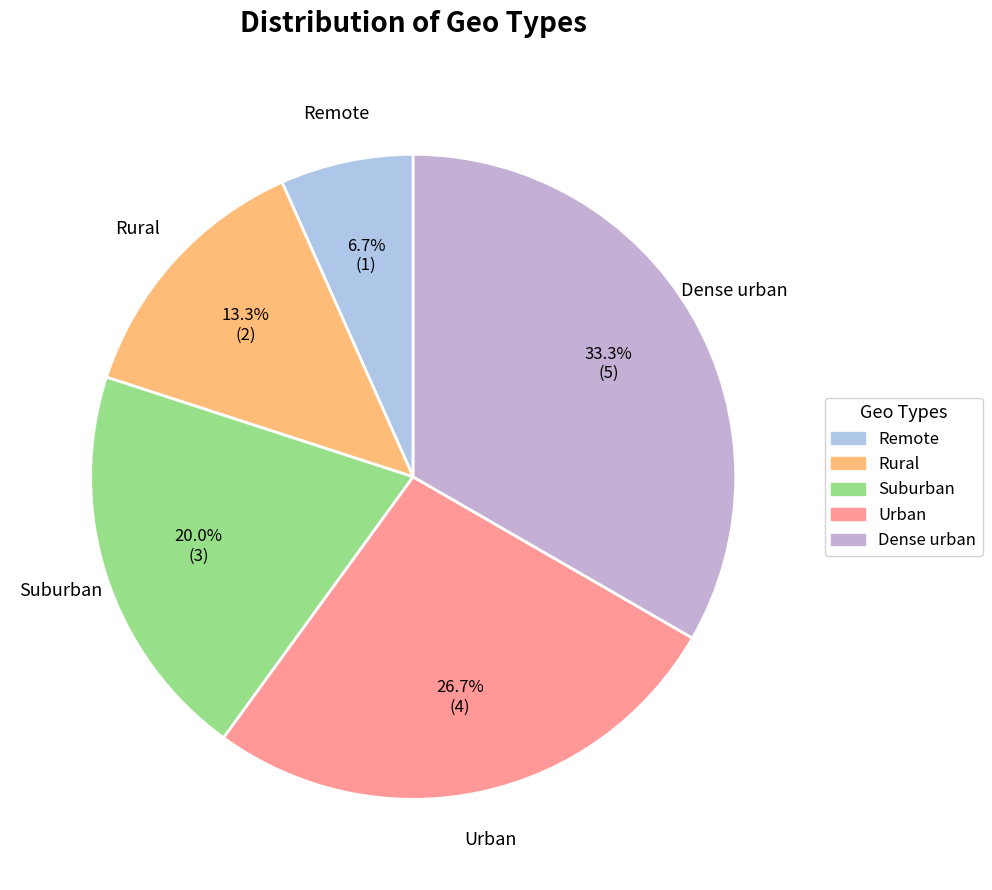

What percentage is NOT represented by Dense urban?

66.7%